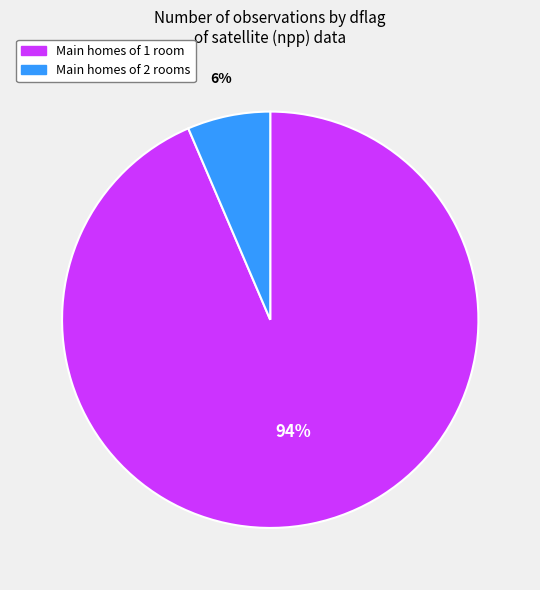

To the nearest percent, what is the average slice percentage?

50%